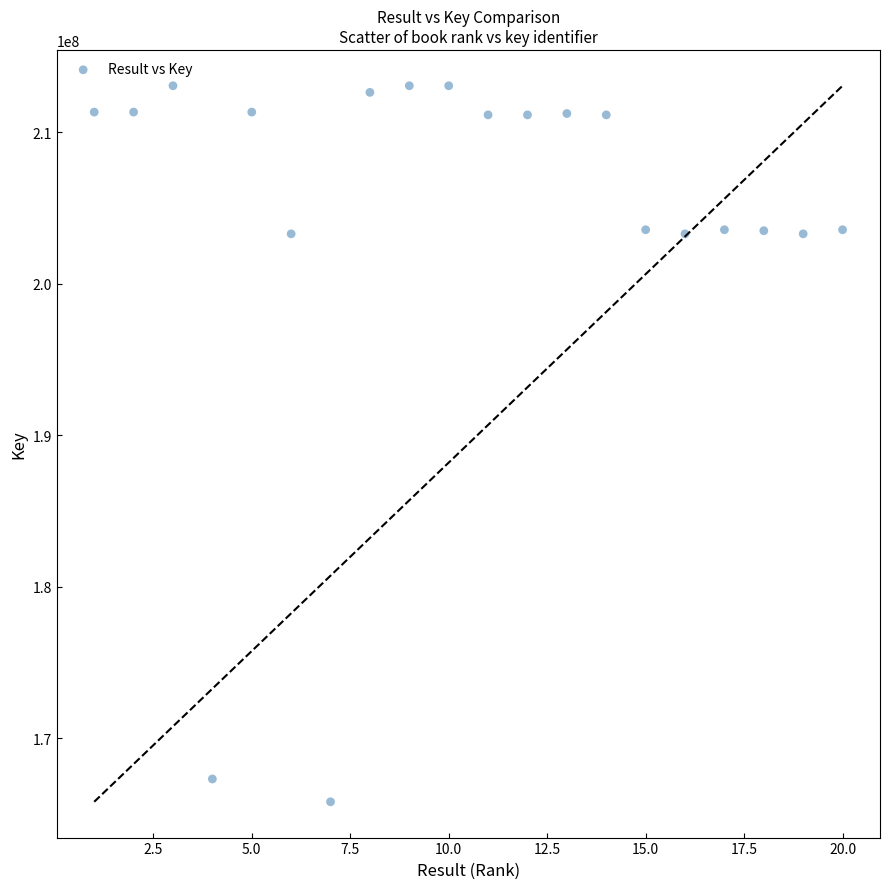

What is the range of X values (max minus min)?

19